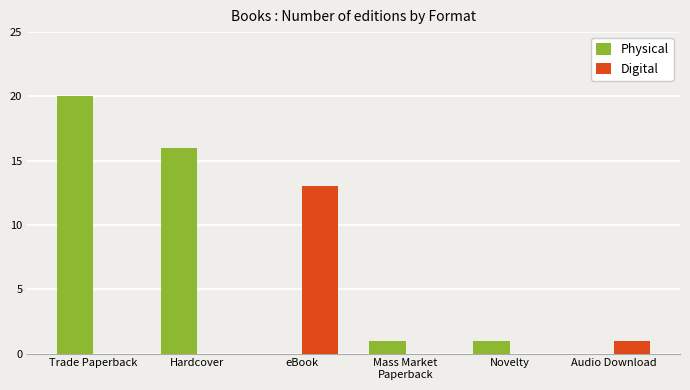

Is it true that Physical equals 6 at eBook?

False